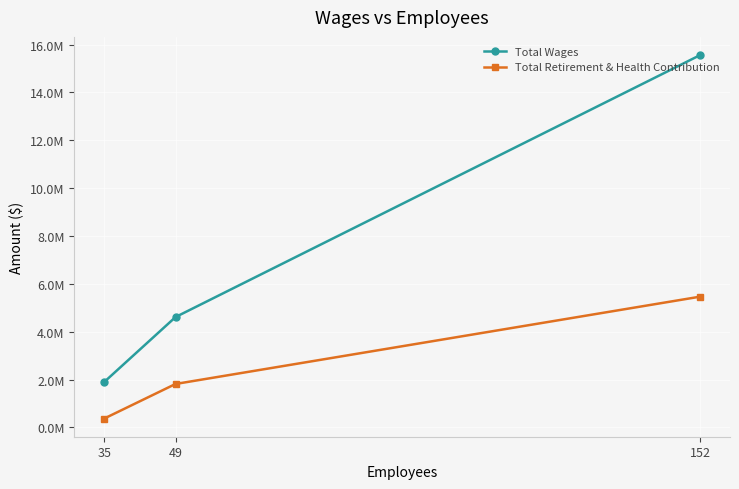

Which series has the largest total across all categories?

Total Wages